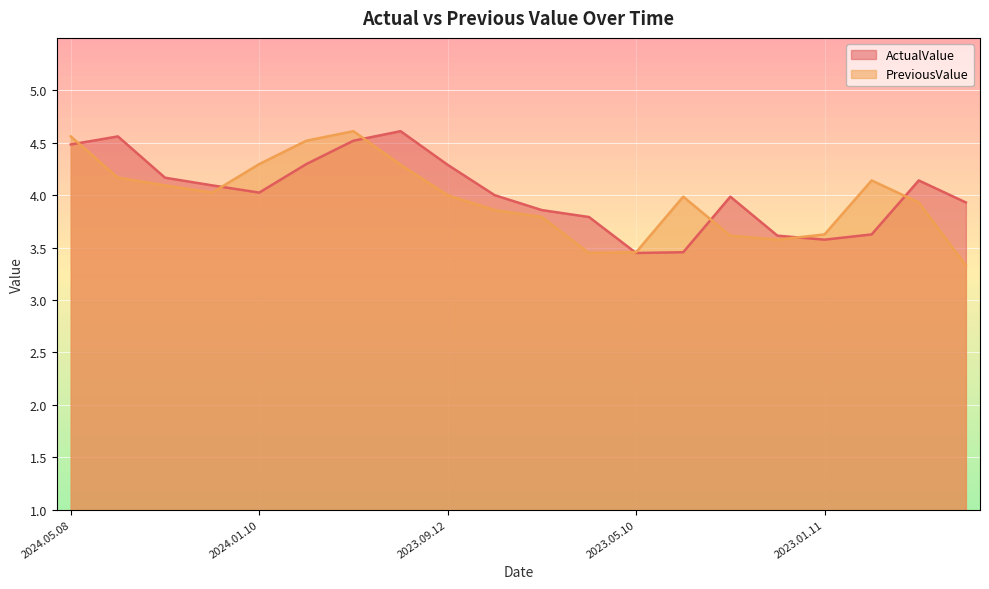

Between 2024.05.08 and 2024.04.10, which series saw the biggest shift?

PreviousValue